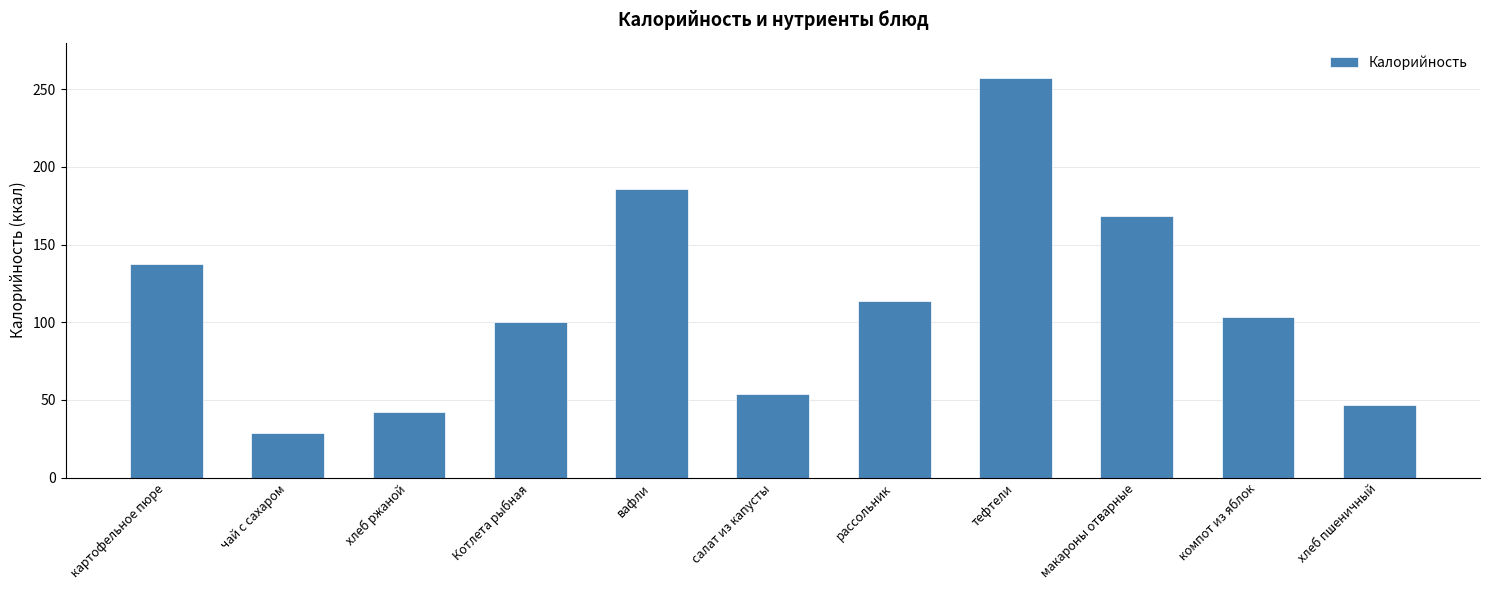

At which label does the data first exceed 103?

картофельное пюре